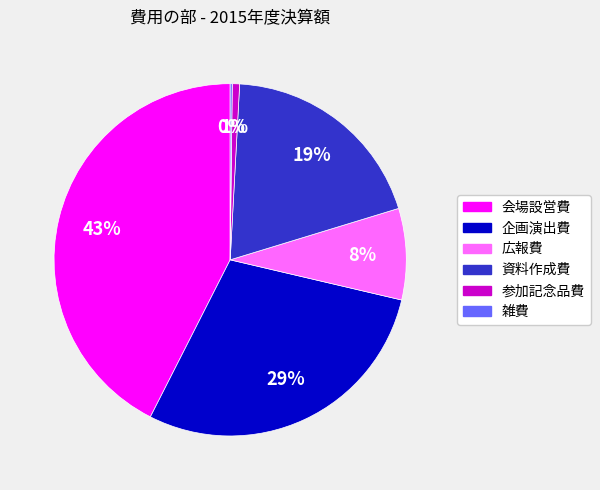

Which category has the biggest portion of the pie?

会場設営費